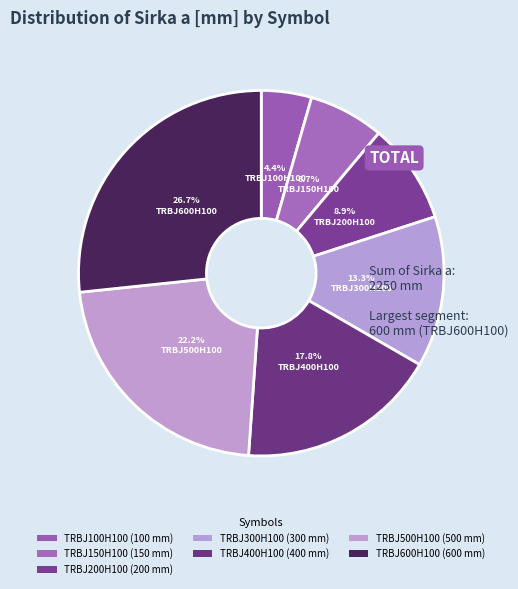

Is there a majority slice in this chart?

No